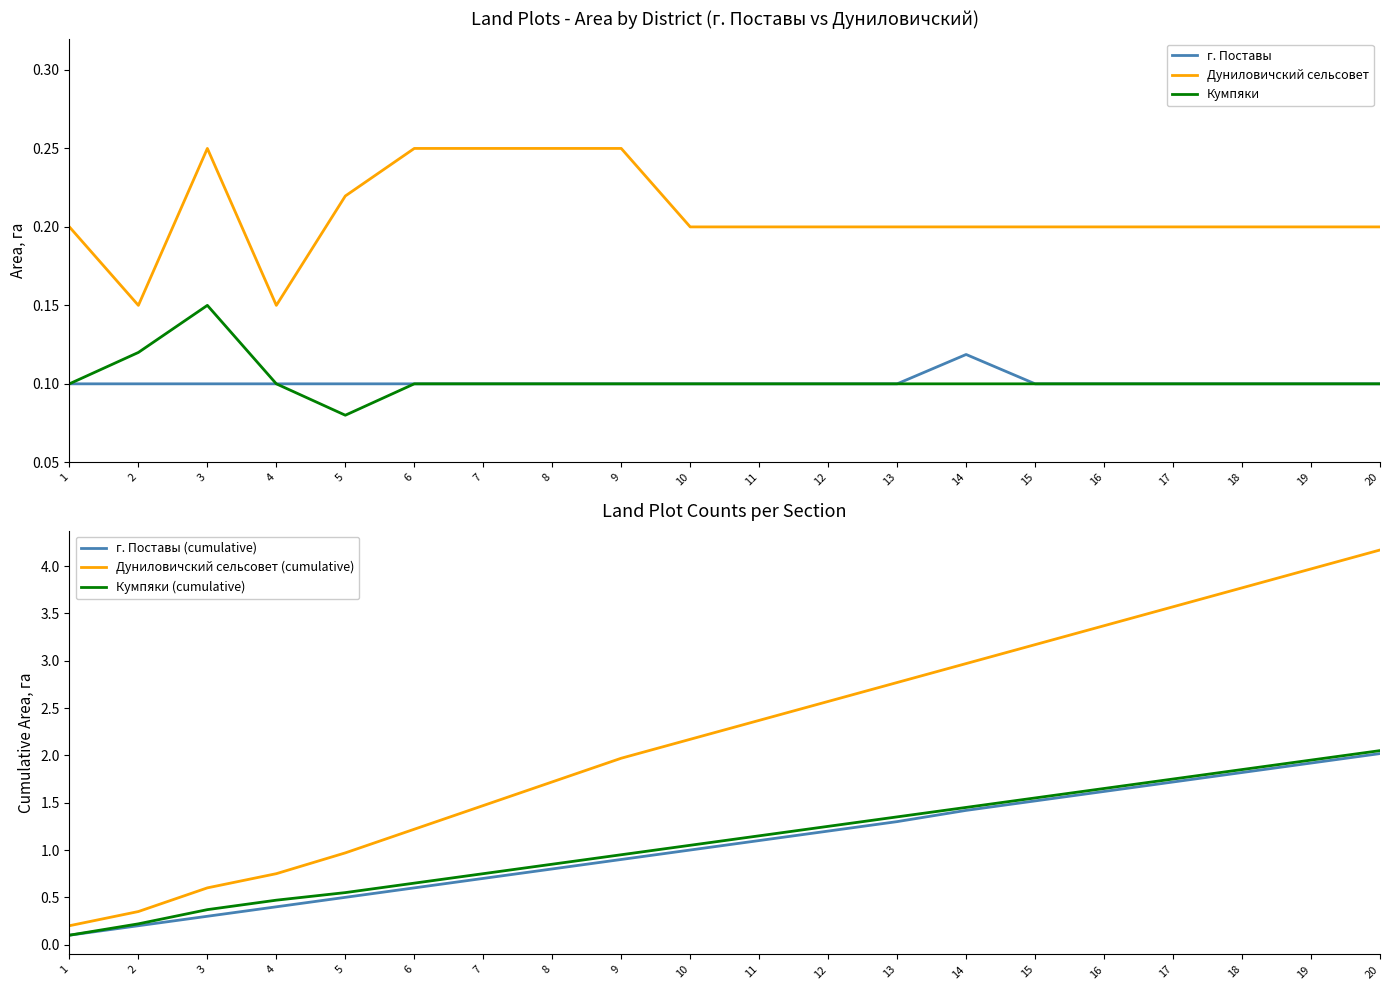

Count the Дуниловичский сельсовет values in the range 0 to 1.

20